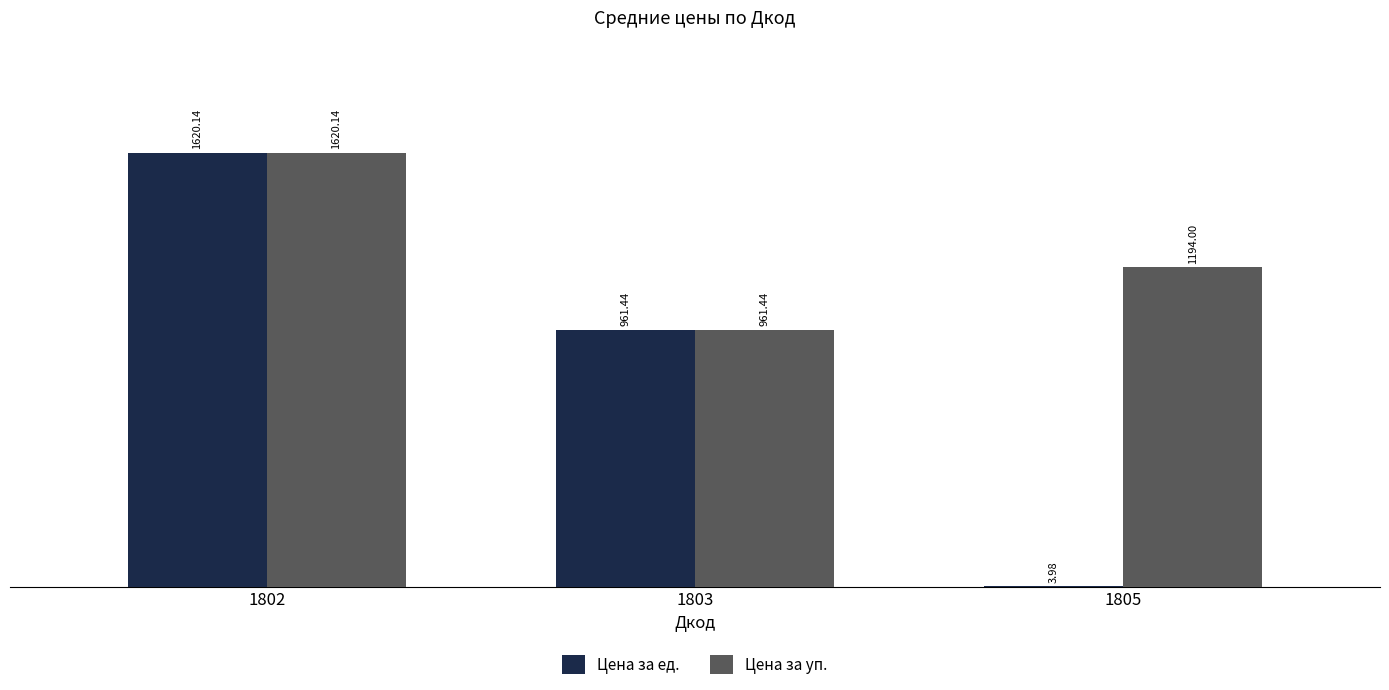

At which label is Цена за уп. closest to 1290?

1805